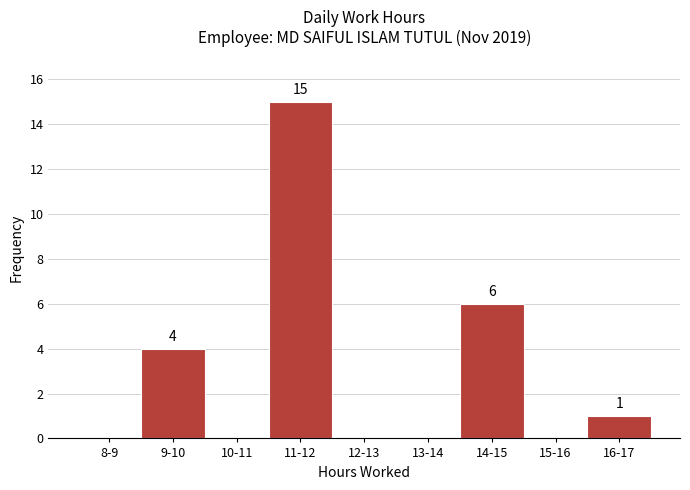

Reading left to right, extract all data points from this chart.

8-9=0	9-10=4	10-11=0	11-12=15	12-13=0	13-14=0	14-15=6	15-16=0	16-17=1